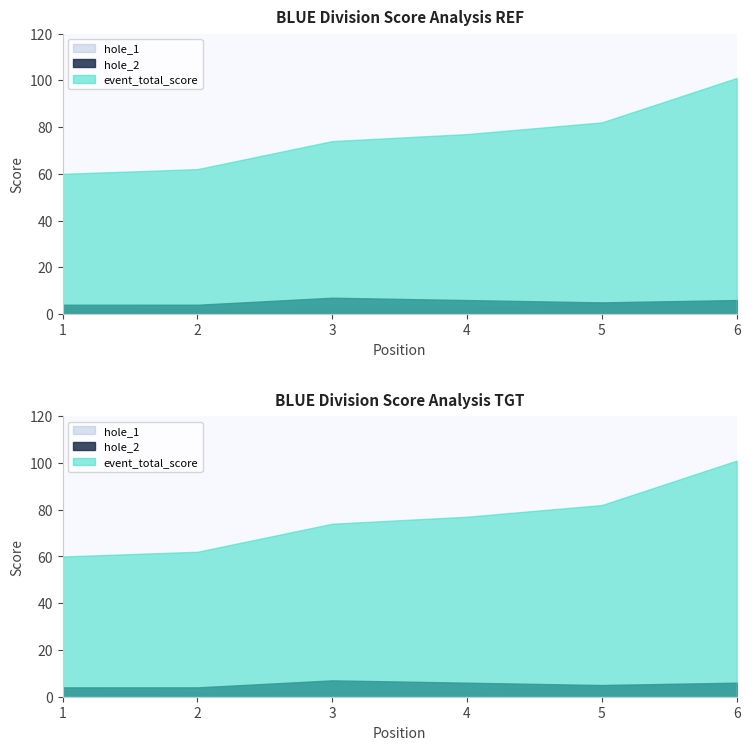

Which series has the widest spread of values?

event_total_score